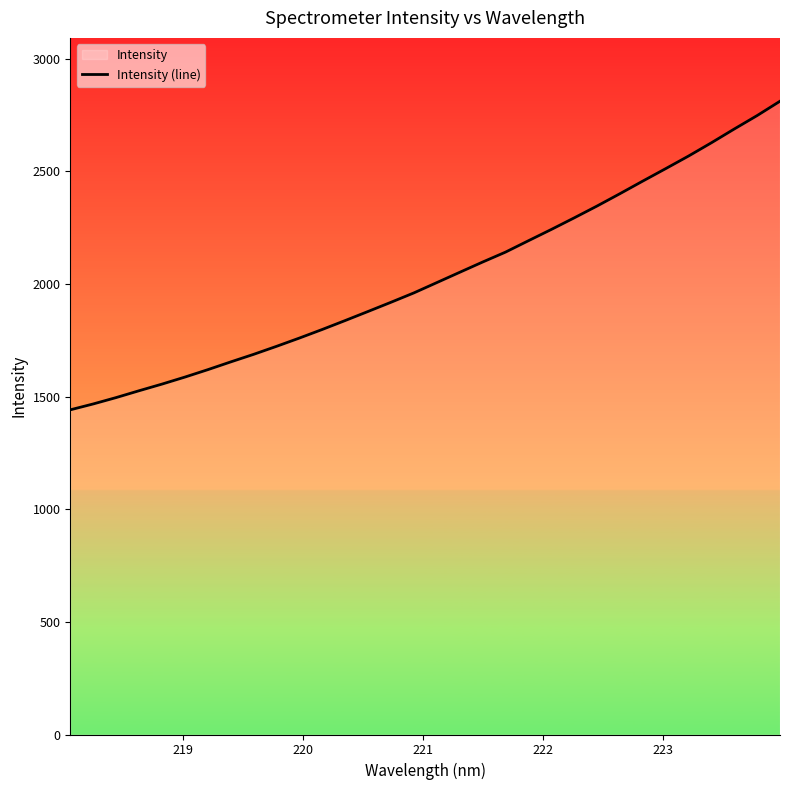

What is the greatest value displayed?

2811.5